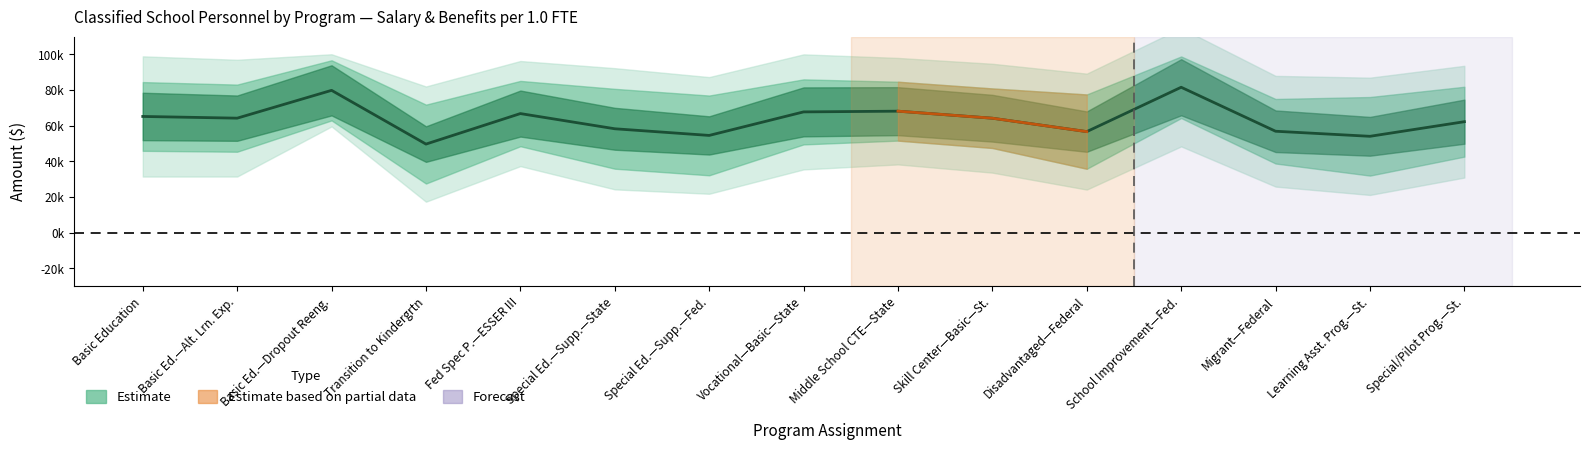

Approximately how many times larger is the value at Basic Education compared to Skill Center—Basic—St.?

1.0